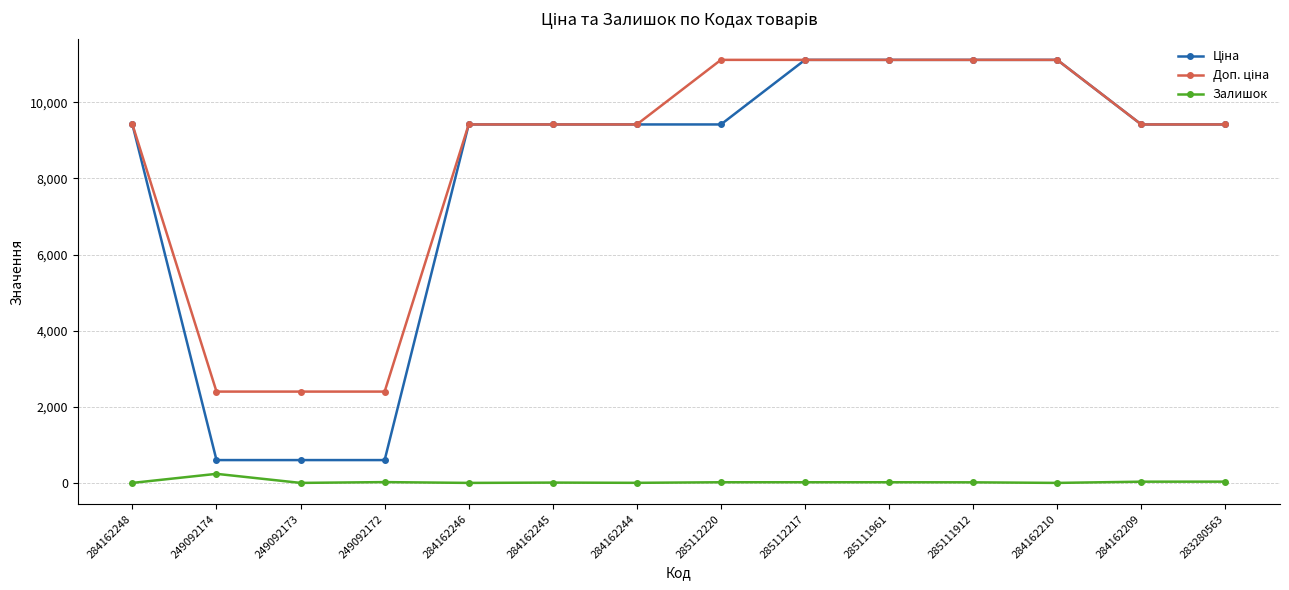

The Залишок series shows 8.0 at 284162245. True or false?

True